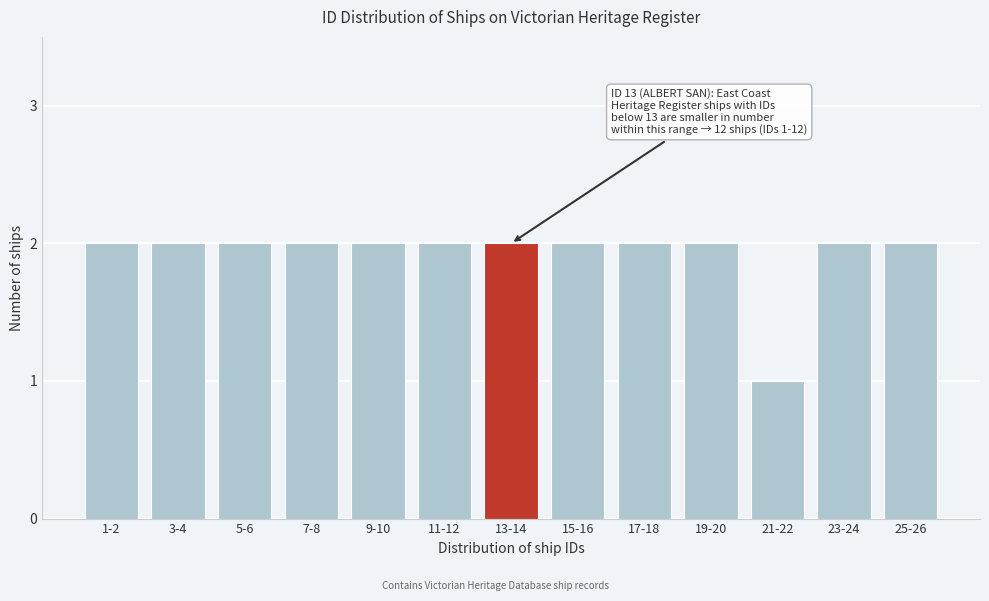

Reading left to right, list all the values displayed in this chart.

2	2	2	2	2	2	2	2	2	2	1	2	2